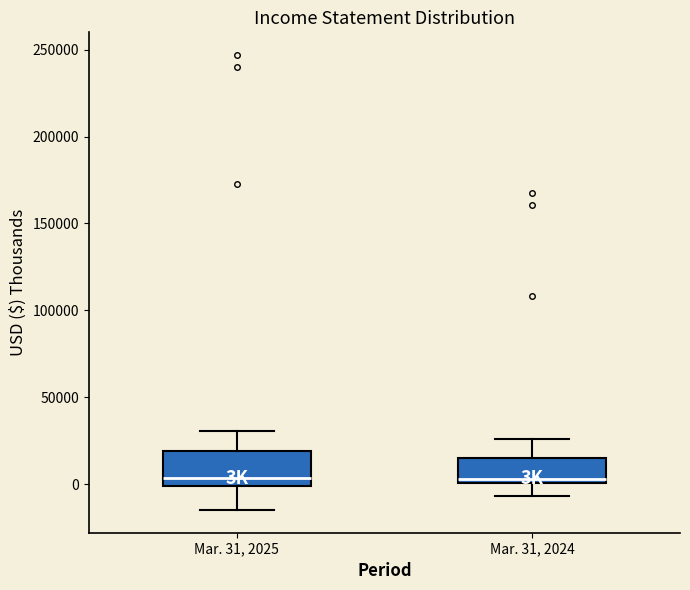

Which box is the tallest, from its lower edge to its upper edge?

Mar. 31, 2025